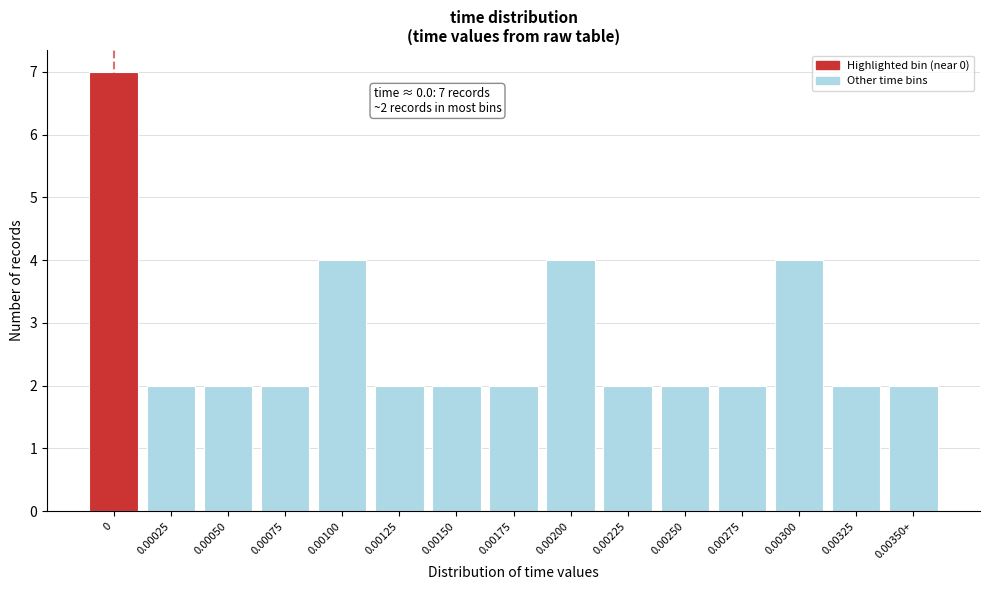

Reading left to right, what are all the values shown in this chart?

0=7	0.00025=2	0.00050=2	0.00075=2	0.00100=4	0.00125=2	0.00150=2	0.00175=2	0.00200=4	0.00225=2	0.00250=2	0.00275=2	0.00300=4	0.00325=2	0.00350+=2